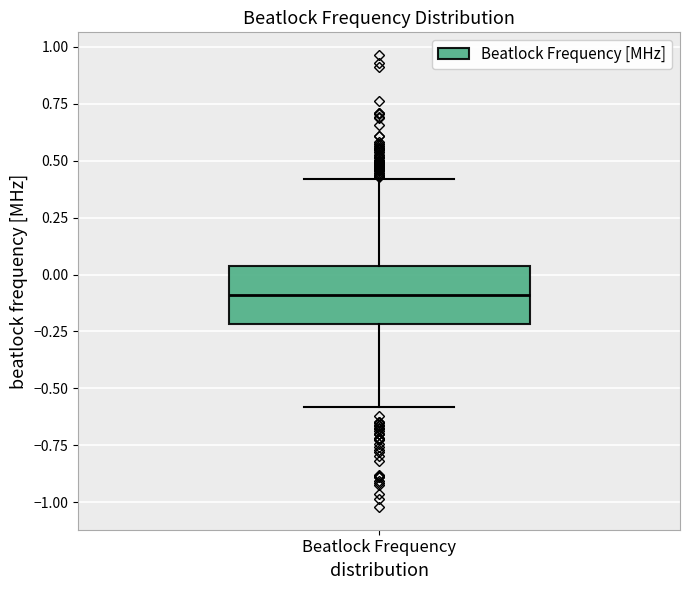

Read this box plot against the y-axis: the position of the median line, the range covered by the box, and the ends of both whiskers. The values are not printed on the chart, so give them approximately, as read against the axis.

median -0.10, box -0.20 to 0.05, whiskers -0.60 to 0.40